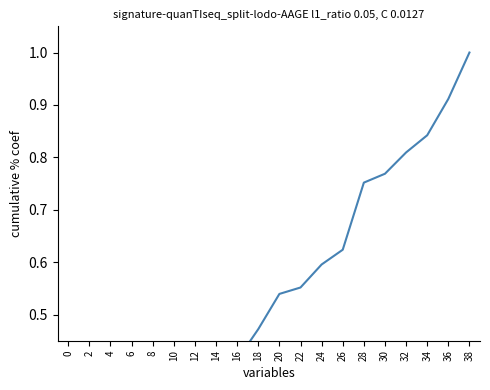

List the labels in order of value, largest first.

38, 36, 34, 32, 30, 28, 26, 24, 22, 20, 18, 16, 12, 14, 10, 8, 6, 4, 2, 0